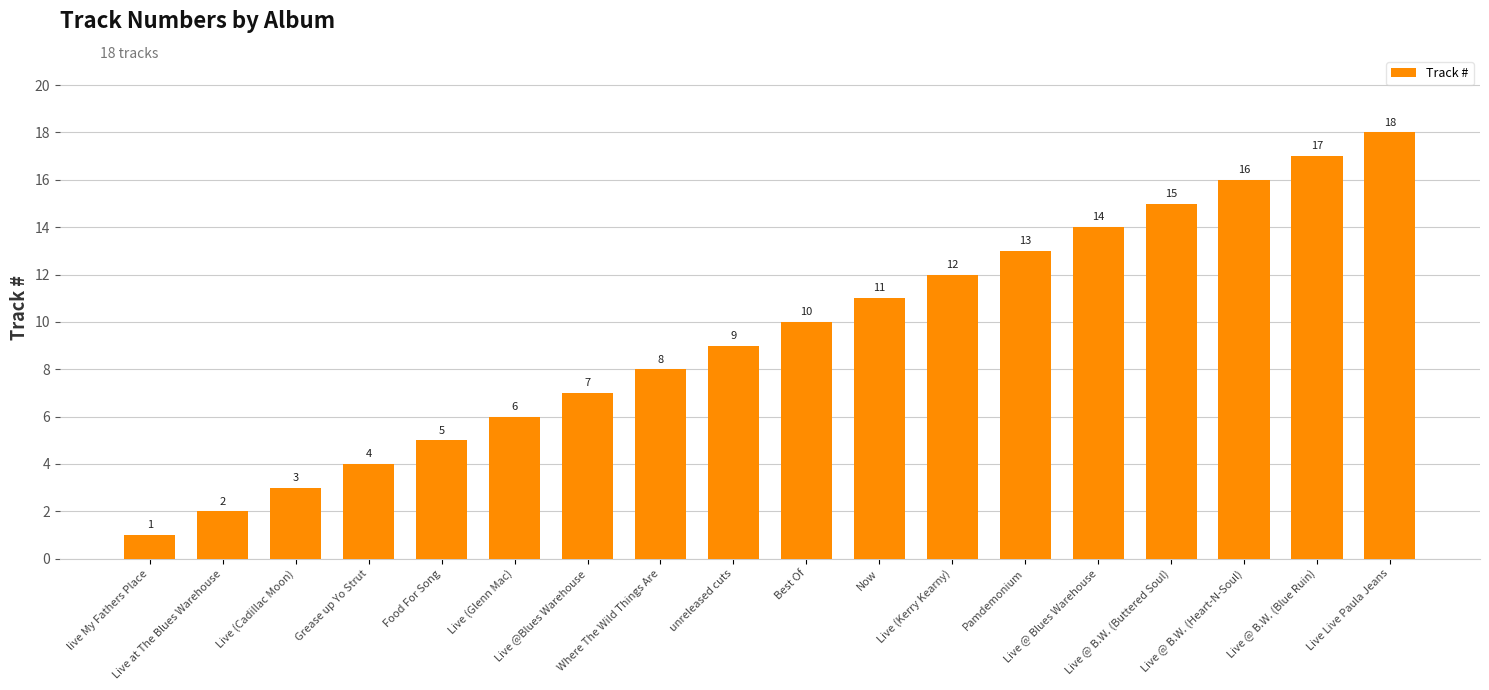

How many data points are less than 10?

9